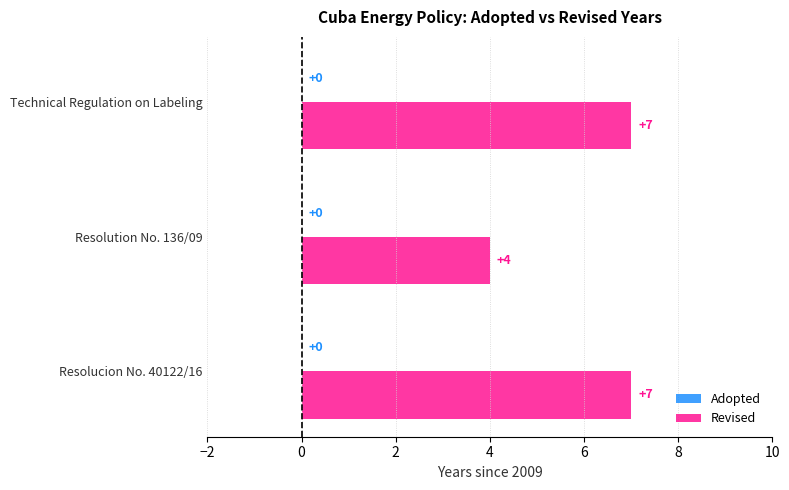

What is the sum of the values at Technical Regulation on Labeling and Resolution No. 136/09?

11